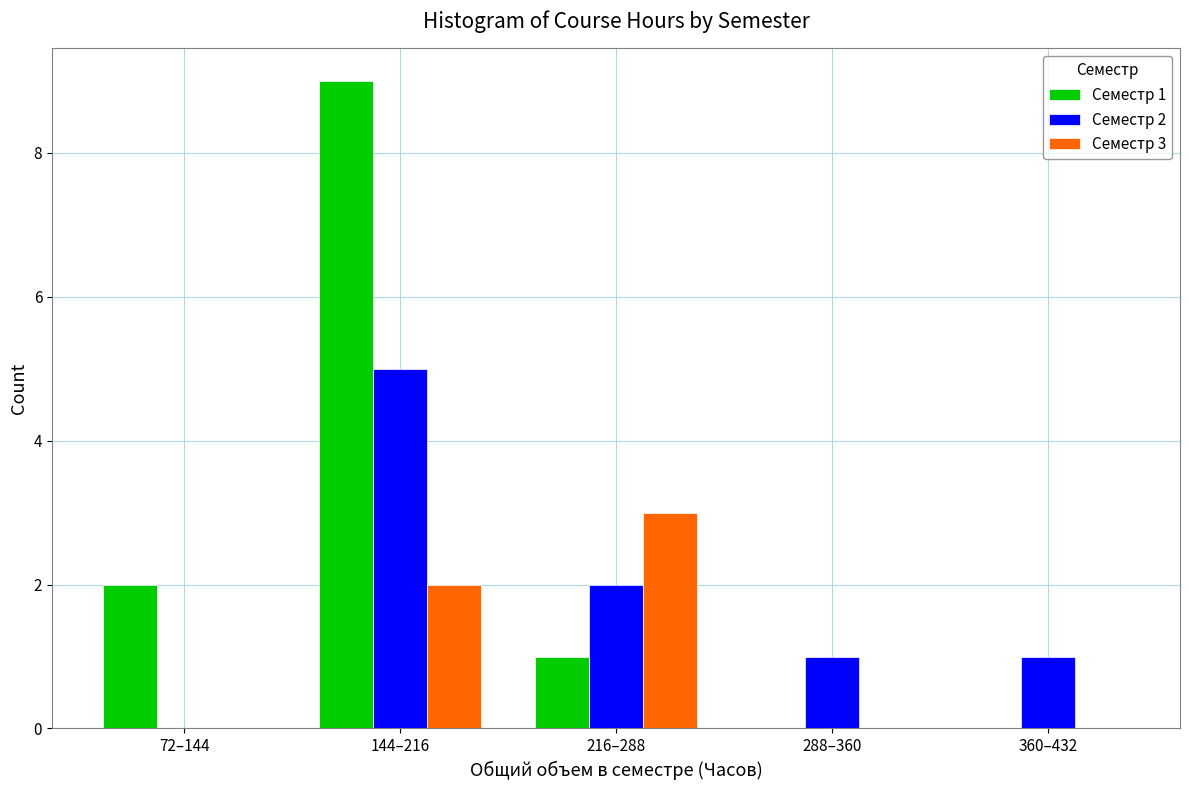

Reading left to right, what are all the values shown in this chart?

Семестр 1: 72–144=2	144–216=9	216–288=1	288–360=0	360–432=0
Семестр 2: 72–144=0	144–216=5	216–288=2	288–360=1	360–432=1
Семестр 3: 72–144=0	144–216=2	216–288=3	288–360=0	360–432=0